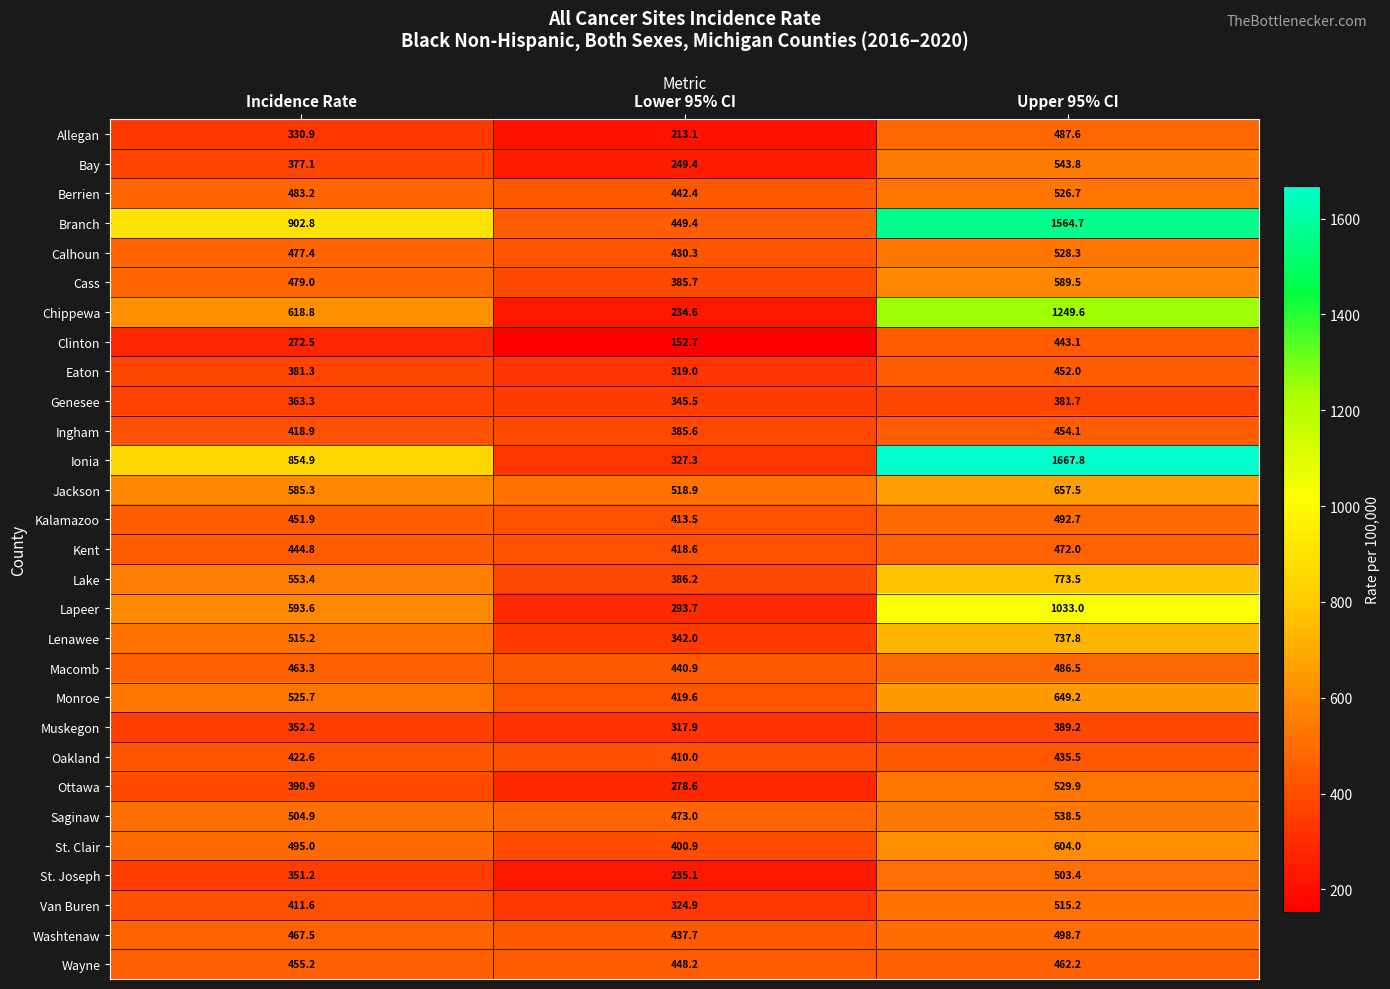

At which label is St. Joseph closest to 369?

Incidence Rate